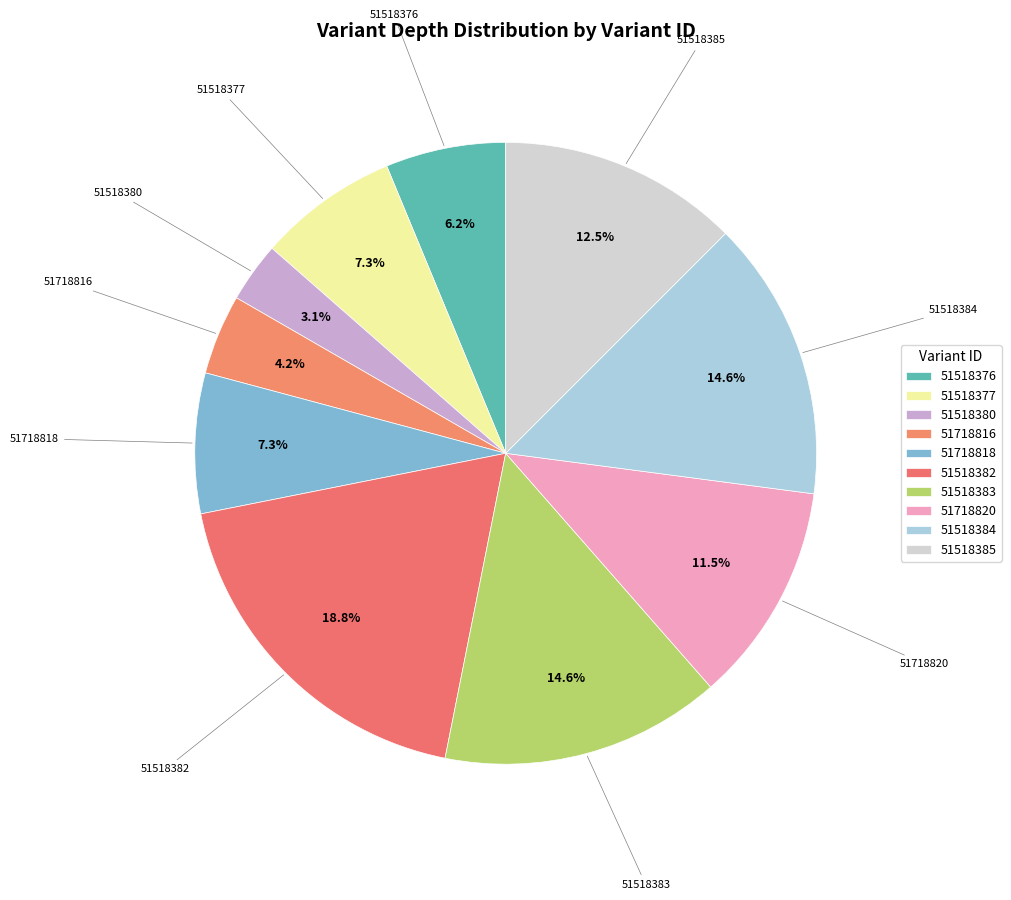

How many segments does this pie chart have?

10